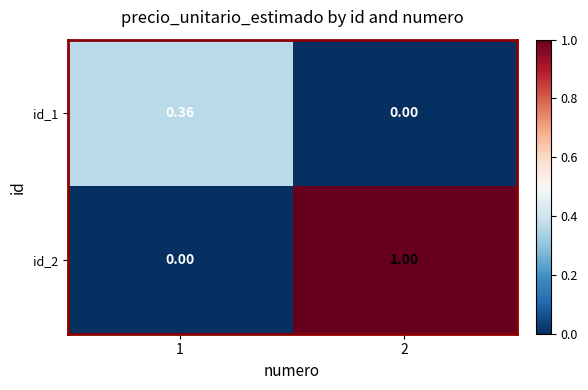

How many data points does each series have?

2